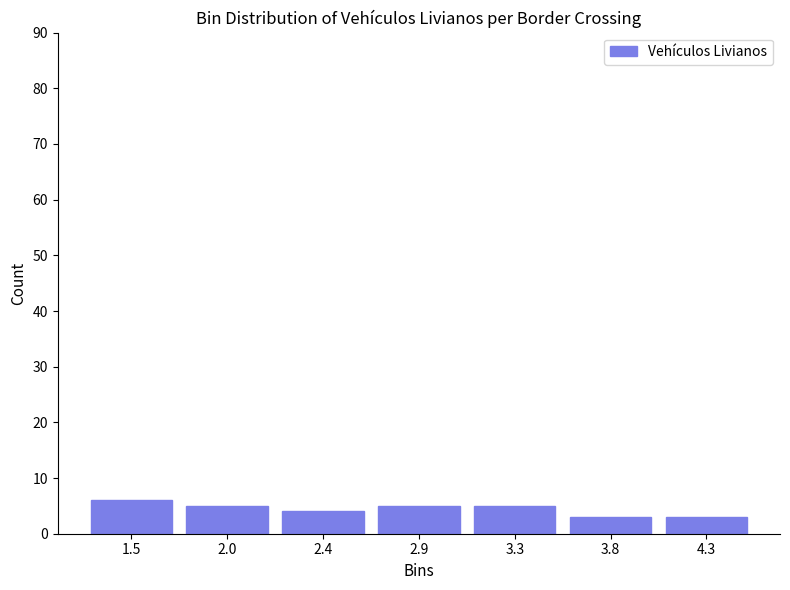

Reading right to left, transcribe all the data shown in this chart.

4.3=3	3.8=3	3.3=5	2.9=5	2.4=4	2.0=5	1.5=6